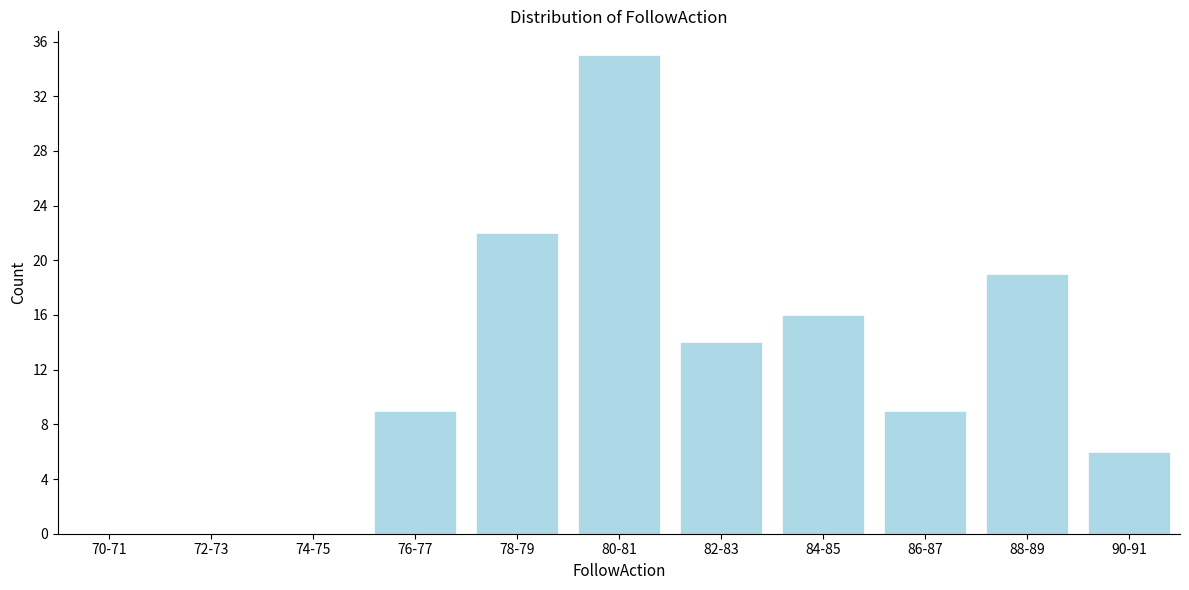

Reading left to right, transcribe all the data shown in this chart.

70-71=0	72-73=0	74-75=0	76-77=9	78-79=22	80-81=35	82-83=14	84-85=16	86-87=9	88-89=19	90-91=6